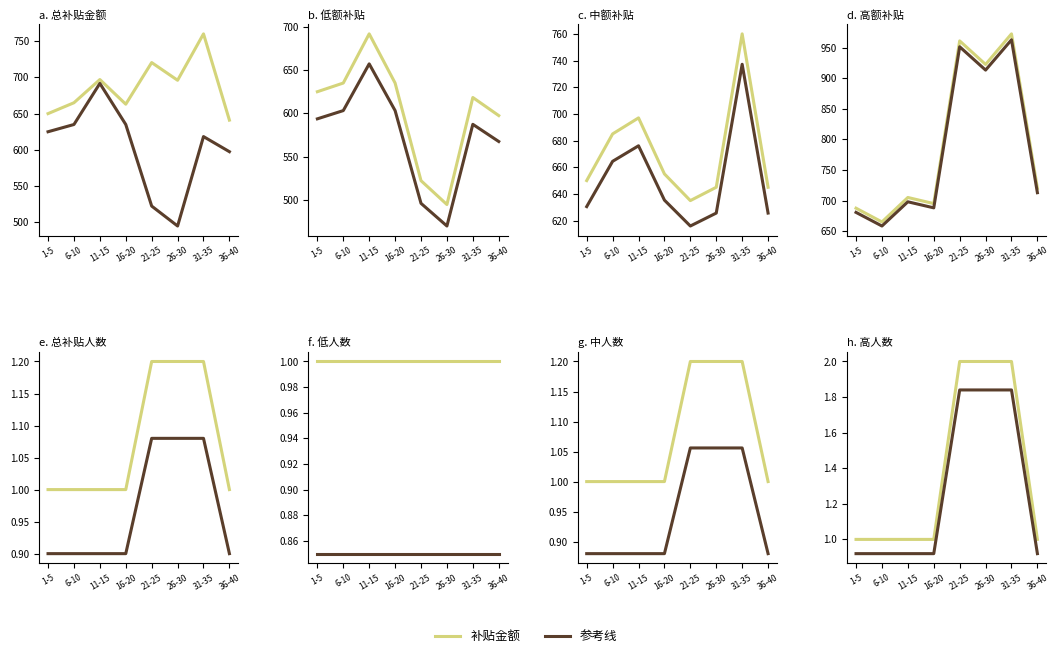

True or false: 补贴金额 and 参考线 intersect in this chart.

False